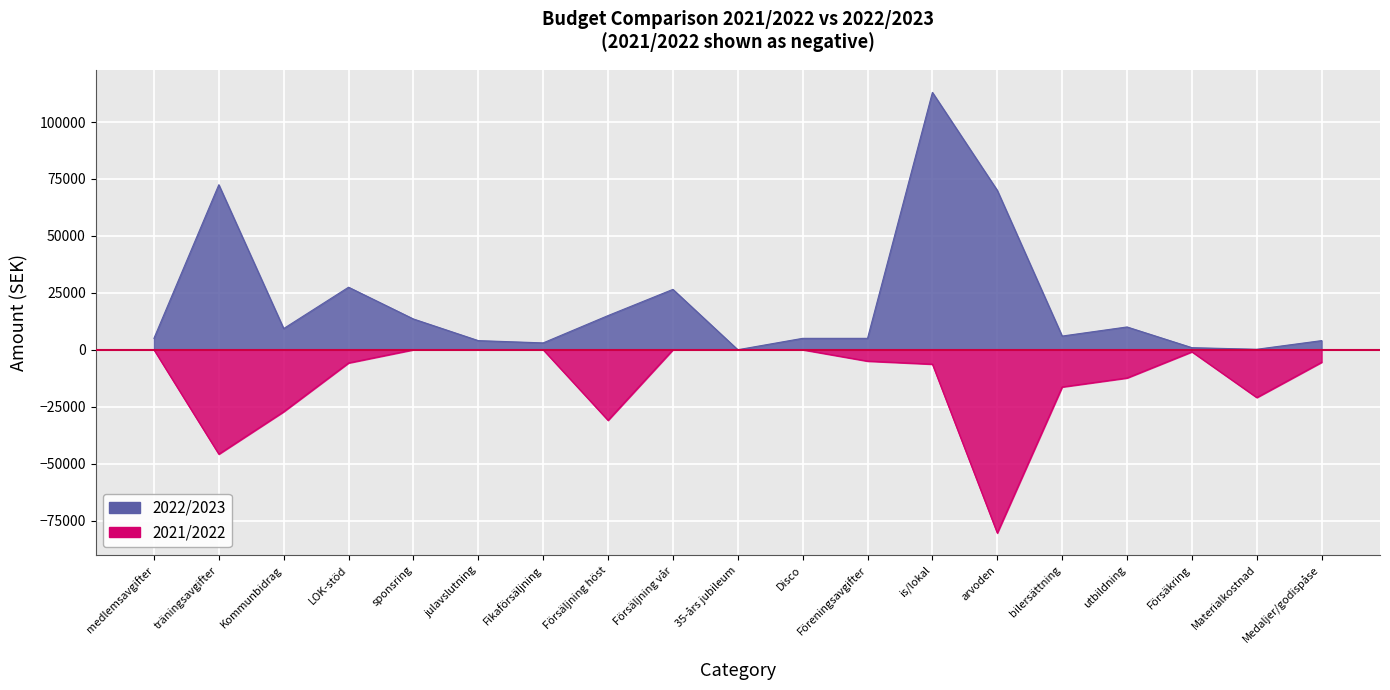

What value does the 2022/2023 series have at träningsavgifter, to the nearest 50?

72450